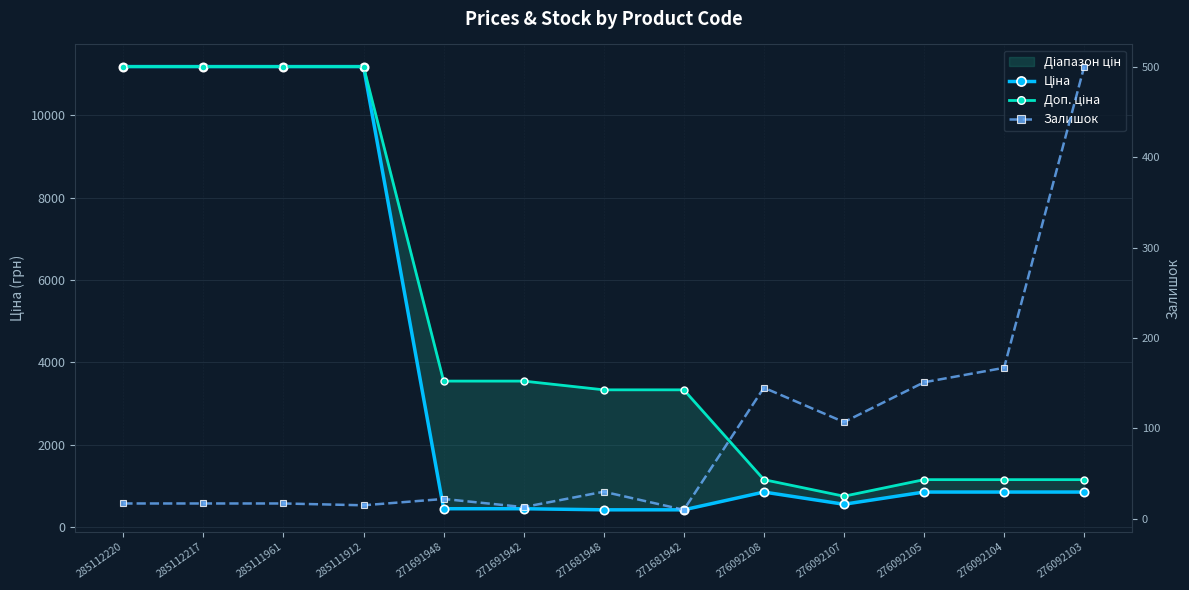

At how many categories does at least one series exceed 10348?

4